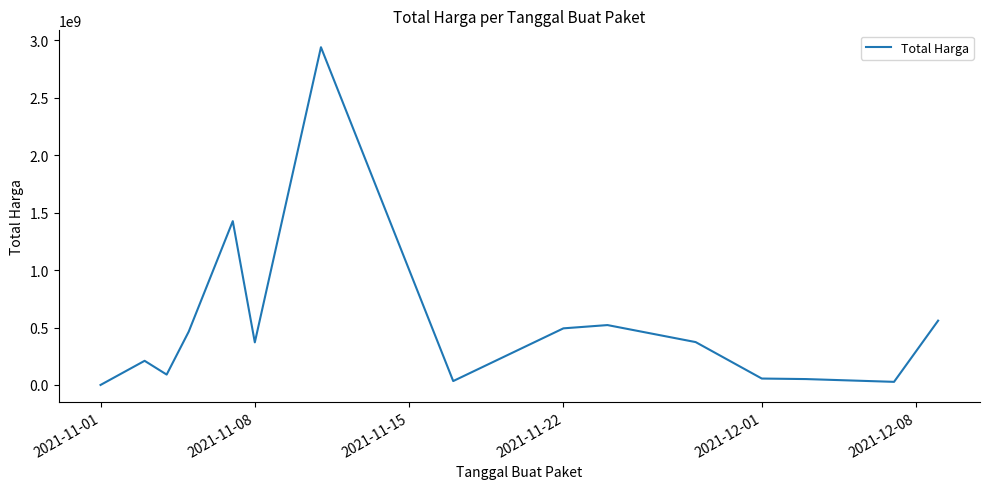

What is the difference between the maximum and minimum values?

2939099640